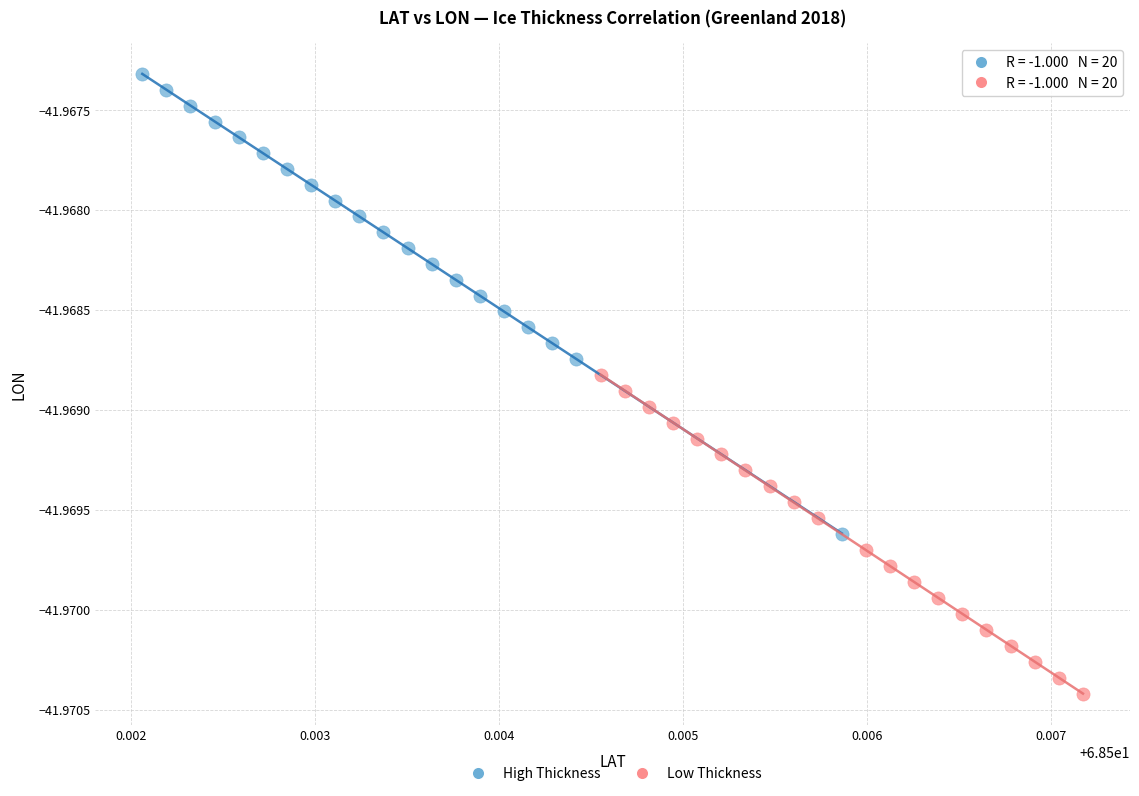

Which series reaches the minimum Y coordinate?

Low Thickness